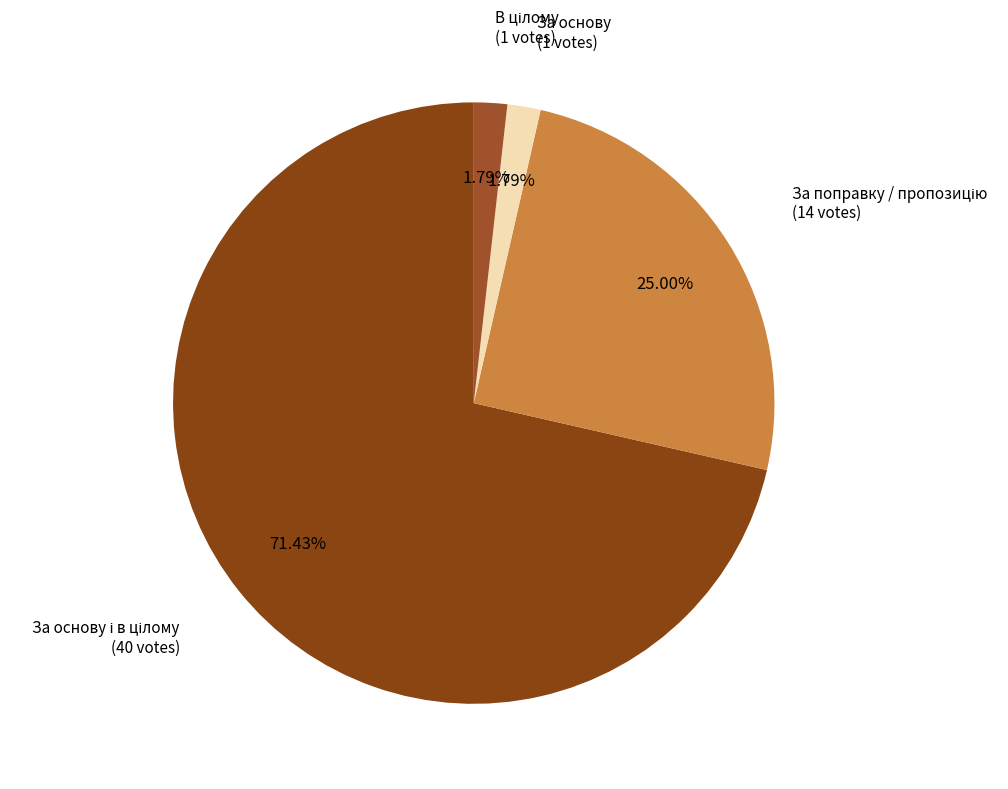

Count the number of slices in the pie.

4